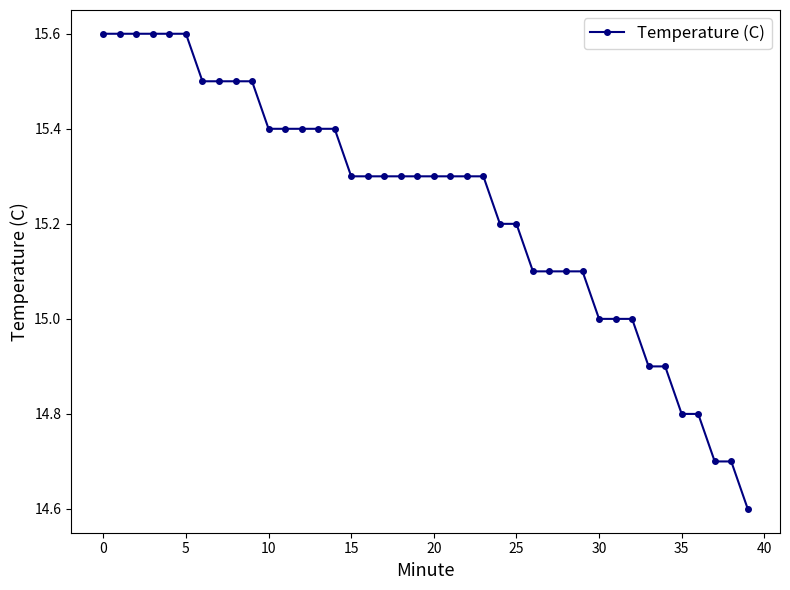

What is the difference between the second highest and minimum values?

1.0